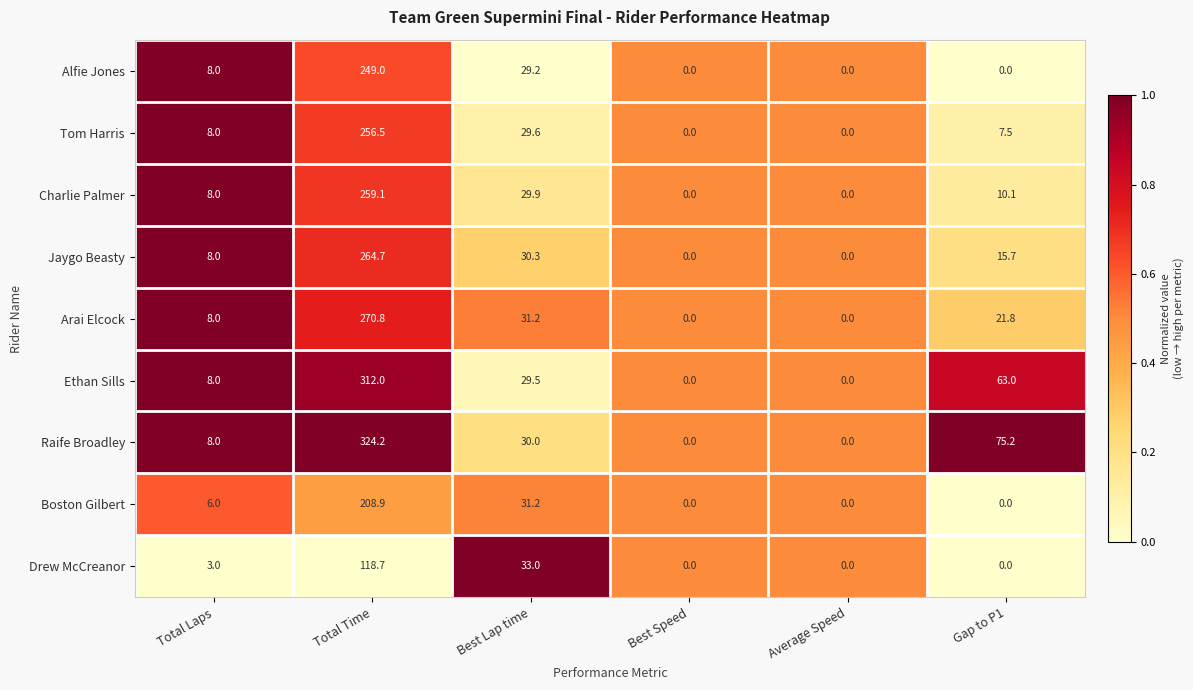

Where is Charlie Palmer nearest to the value 129?

Best Lap time